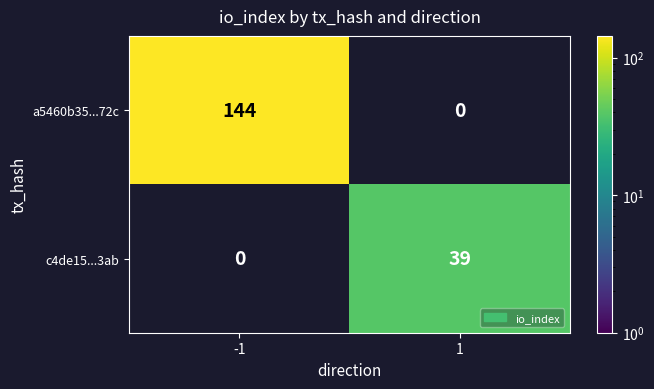

The c4de15...3ab series shows 69 at 1. True or false?

False